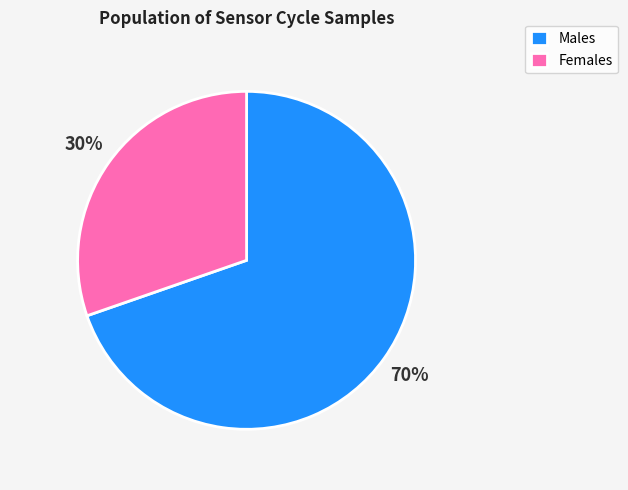

Do Males and Females together represent more than half of the pie?

Yes